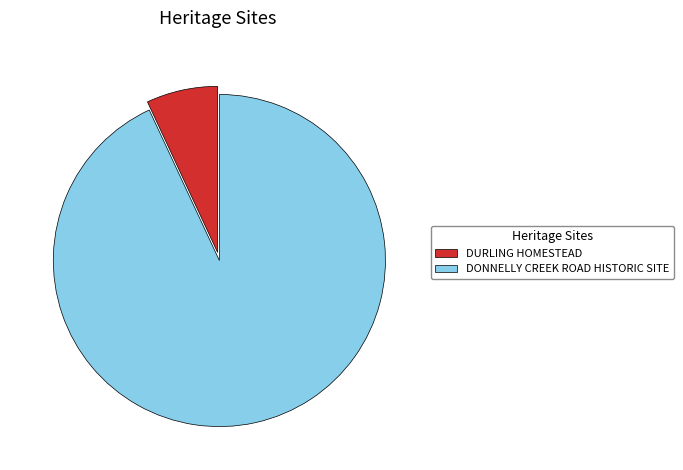

What is the smallest slice in the pie chart?

DURLING HOMESTEAD